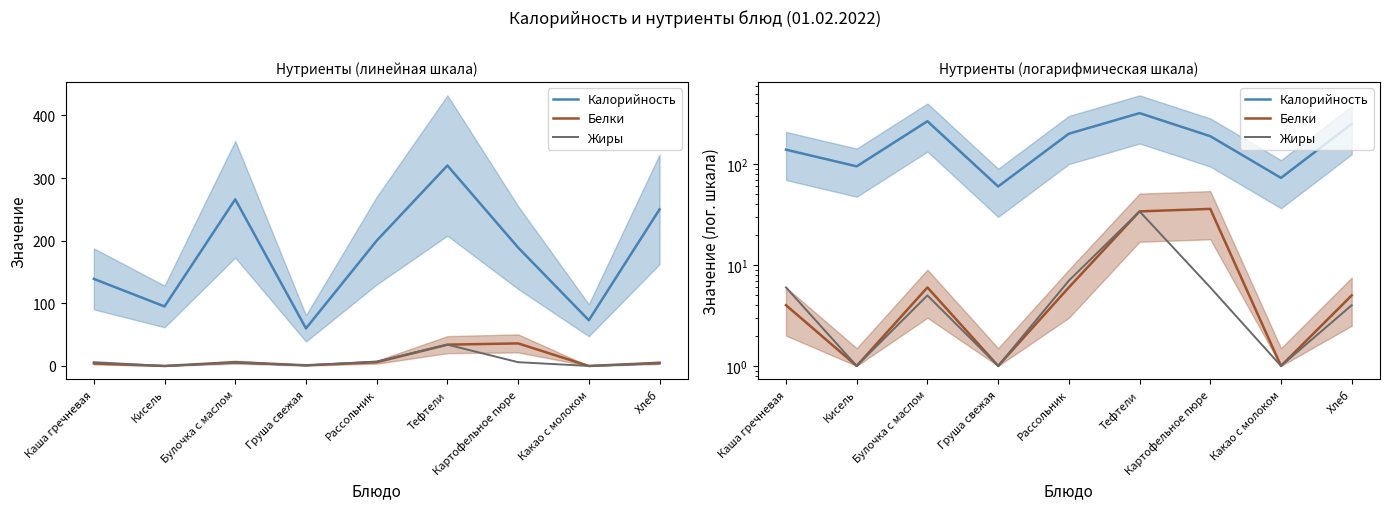

What is the lowest value of the Жиры series?

1